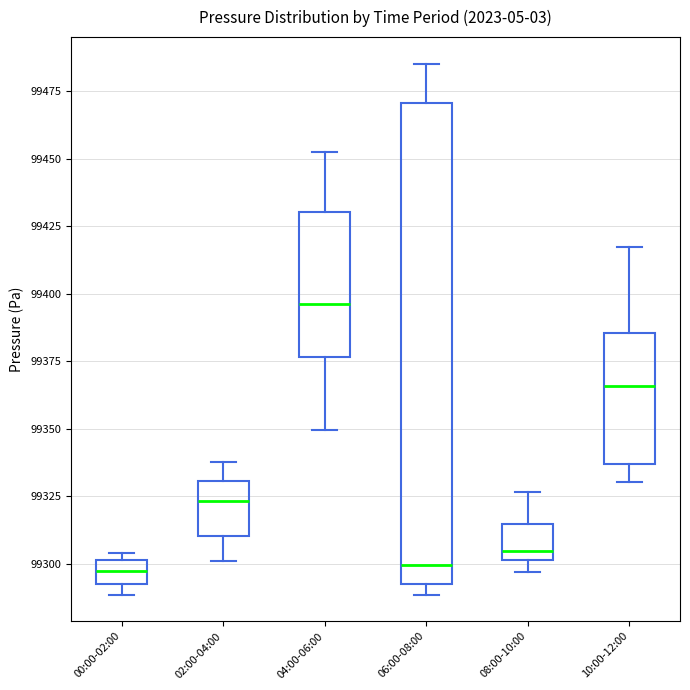

Reading left to right, read every box against the y-axis: the position of its median line, the range the box covers, and the ends of its whiskers. The values are not printed on the chart, so give them approximately, as read against the axis.

00:00-02:00: median 99300 (inside the box), box 99295 to 99300, whiskers 99290 to 99305
02:00-04:00: median 99325, box 99310 to 99330, whiskers 99300 to 99340
04:00-06:00: median 99395, box 99375 to 99430, whiskers 99350 to 99455
06:00-08:00: median 99300, box 99295 to 99470, whiskers 99290 to 99485
08:00-10:00: median 99305, box 99300 to 99315, whiskers 99295 to 99325
10:00-12:00: median 99365, box 99335 to 99385, whiskers 99330 to 99415